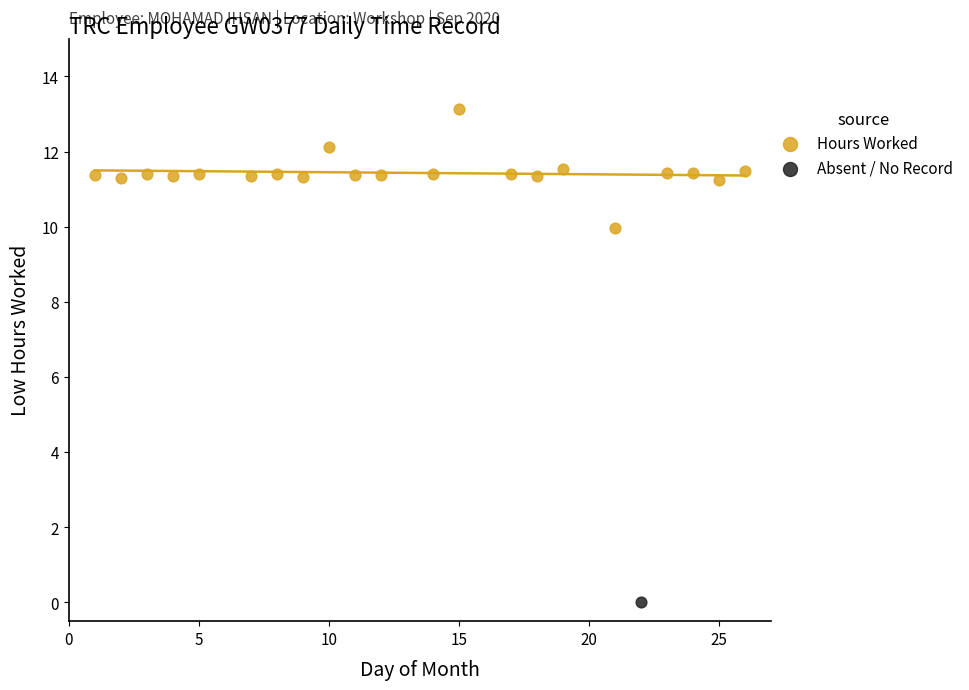

What are all the series names shown in the legend?

Hours Worked, Absent / No Record